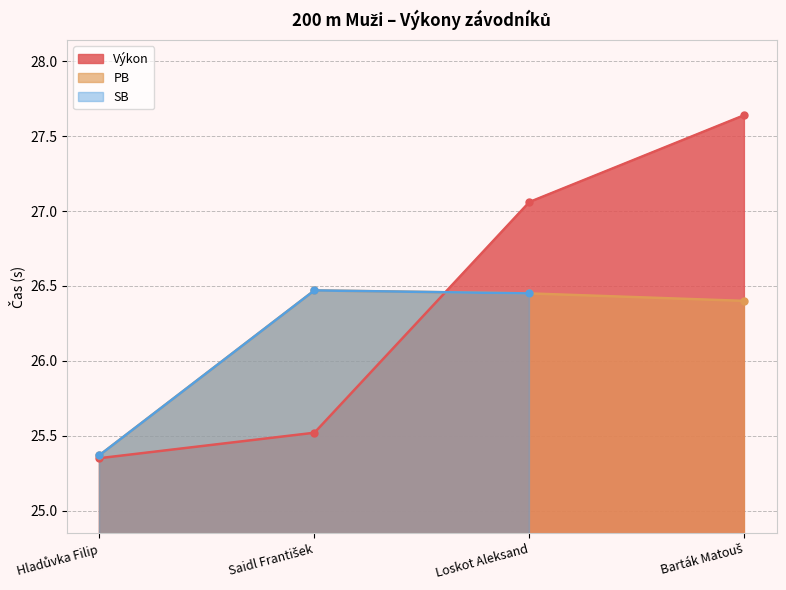

True or false: Výkon has more than 2 points higher than both neighbors.

False